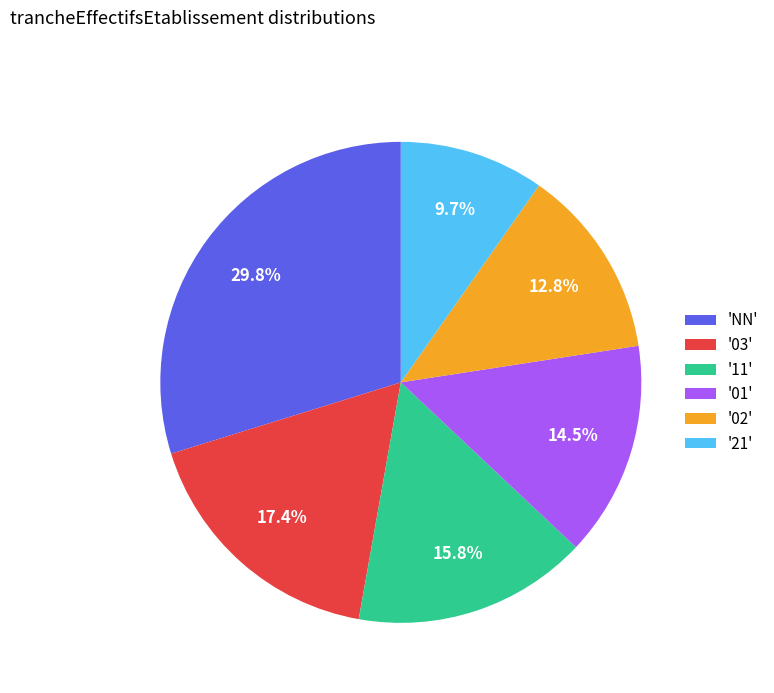

Which slice is the largest?

'NN'